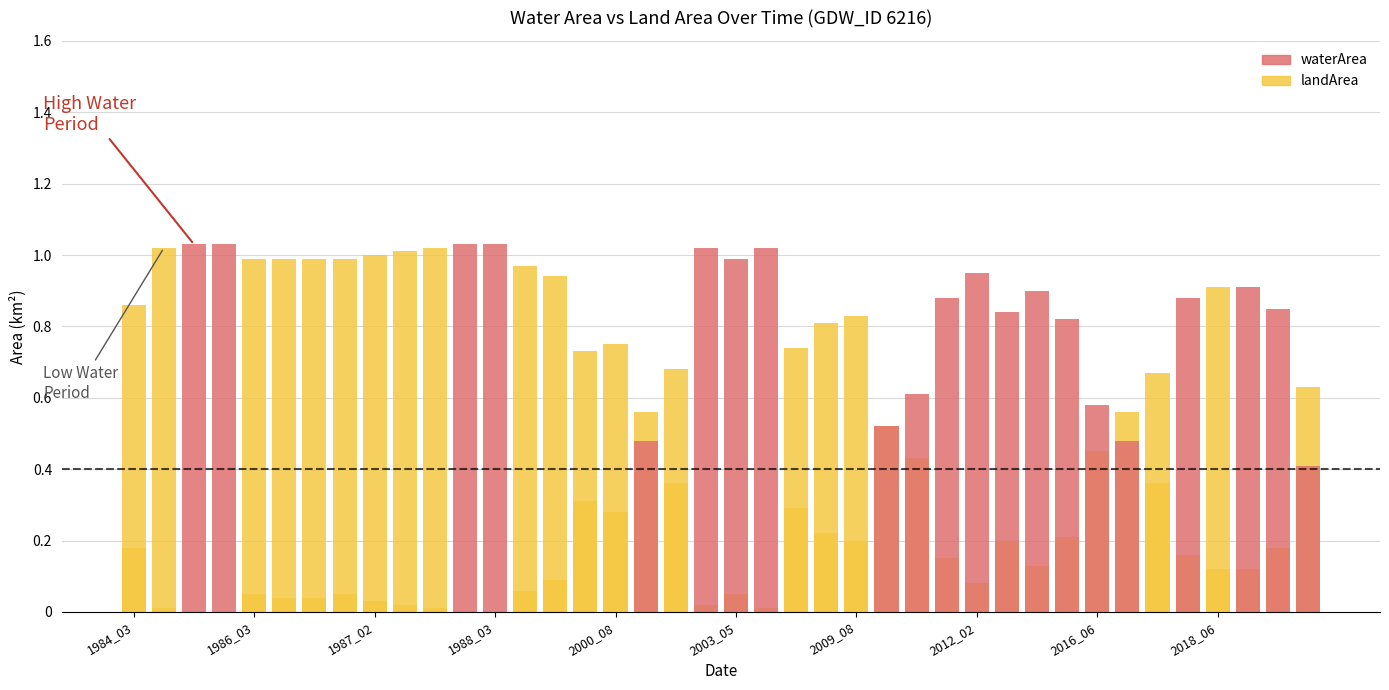

What are all the series names shown in the legend?

waterArea, landArea